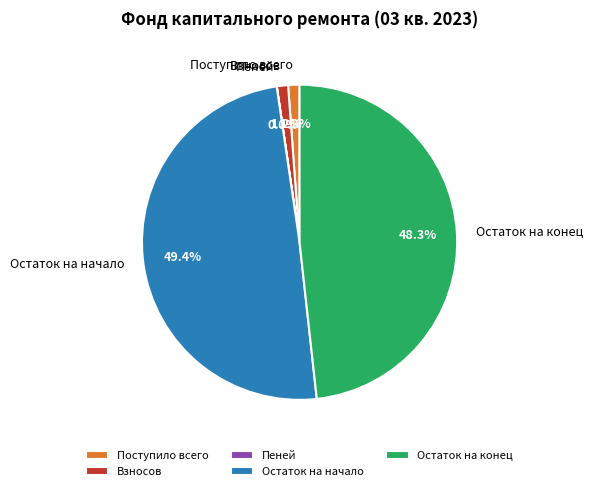

What portion of the pie excludes Остаток на начало?

50.6%